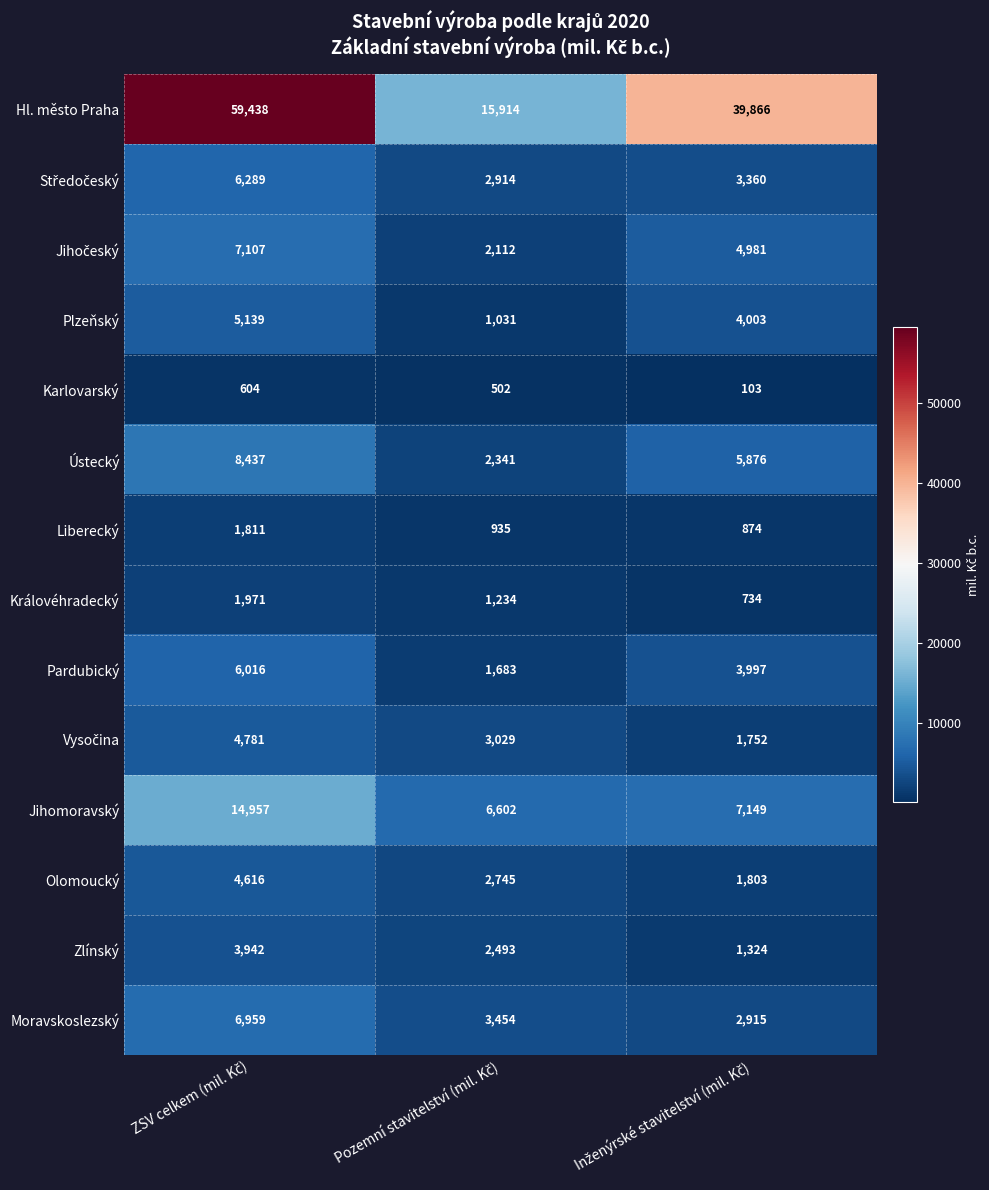

Which series has the largest range (max minus min)?

Hl. město Praha